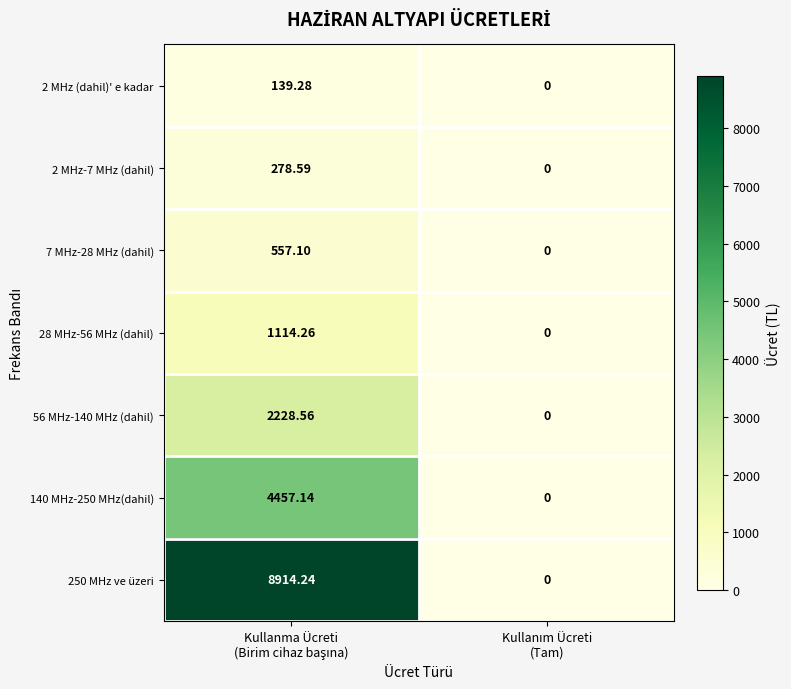

Reading left to right, transcribe all the data shown in this chart.

2 MHz (dahil)' e kadar: Kullanma Ücreti
(Birim cihaz başına)=139.3	Kullanım Ücreti
(Tam)=0.0
2 MHz-7 MHz (dahil): Kullanma Ücreti
(Birim cihaz başına)=278.6	Kullanım Ücreti
(Tam)=0.0
7 MHz-28 MHz (dahil): Kullanma Ücreti
(Birim cihaz başına)=557.1	Kullanım Ücreti
(Tam)=0.0
28 MHz-56 MHz (dahil): Kullanma Ücreti
(Birim cihaz başına)=1114.3	Kullanım Ücreti
(Tam)=0.0
56 MHz-140 MHz (dahil): Kullanma Ücreti
(Birim cihaz başına)=2228.6	Kullanım Ücreti
(Tam)=0.0
140 MHz-250 MHz(dahil): Kullanma Ücreti
(Birim cihaz başına)=4457.1	Kullanım Ücreti
(Tam)=0.0
250 MHz ve üzeri: Kullanma Ücreti
(Birim cihaz başına)=8914.2	Kullanım Ücreti
(Tam)=0.0